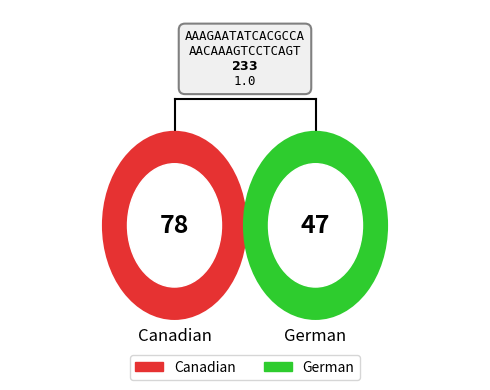

Count the number of slices in the pie.

2